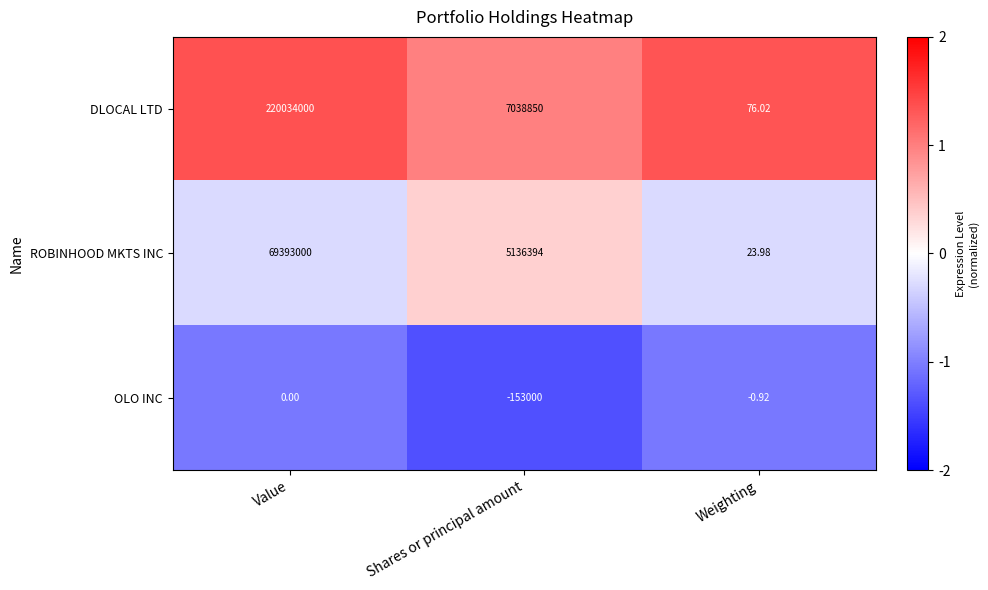

List the series in order of their peak value, lowest first.

OLO INC, ROBINHOOD MKTS INC, DLOCAL LTD